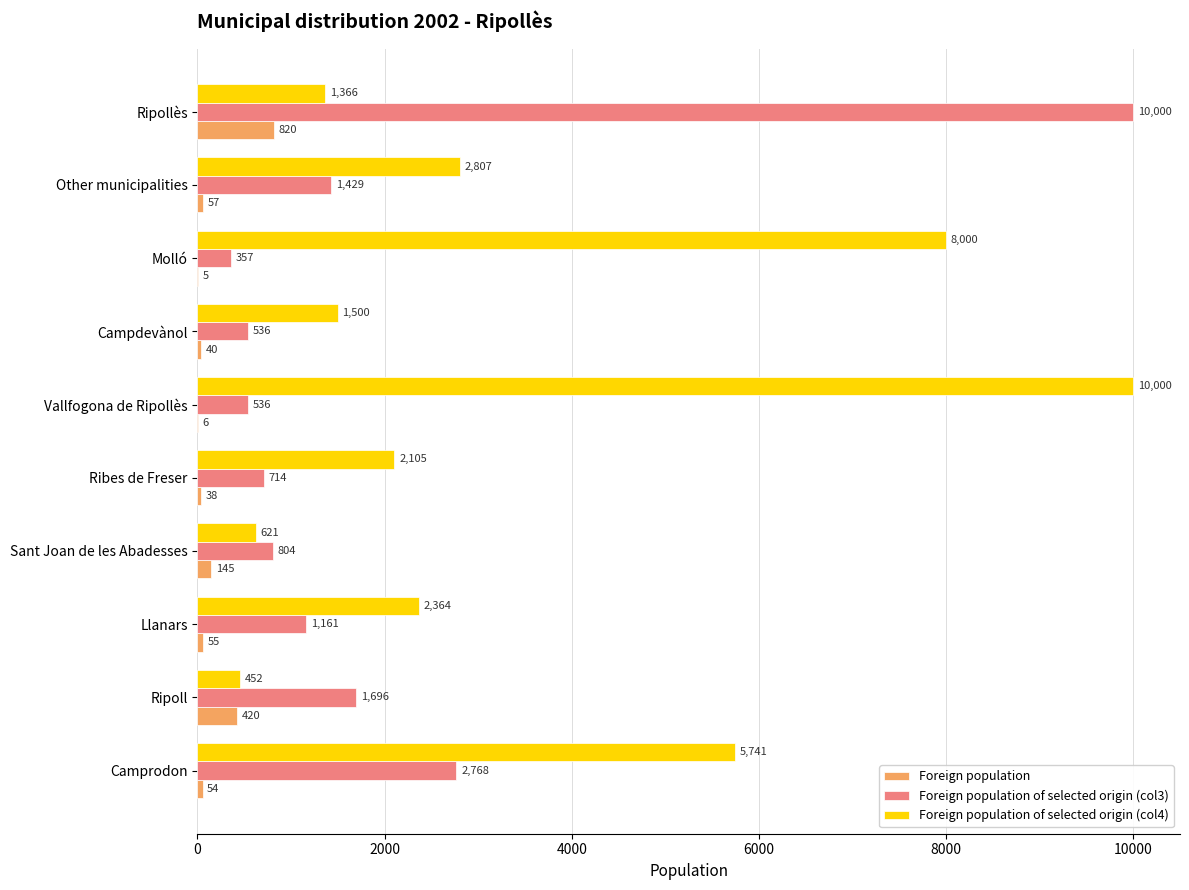

What is the sum of the Foreign population values at Sant Joan de les Abadesses and Ripollès?

965